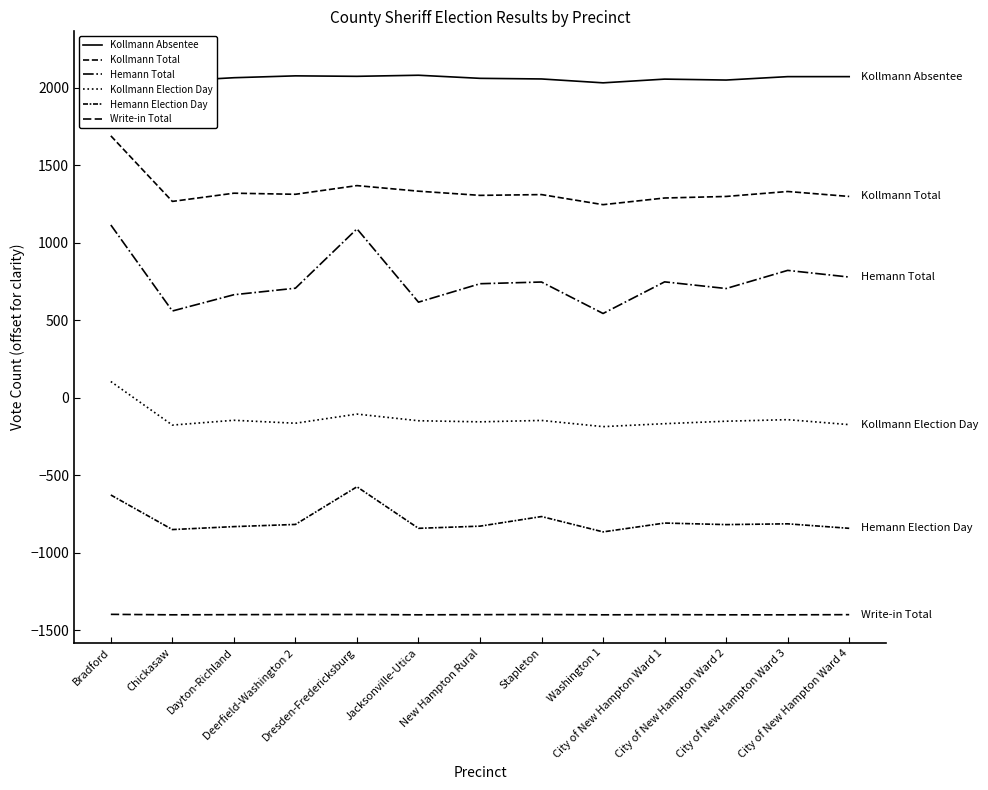

True or false: Hemann Total and Kollmann Total intersect in this chart.

False